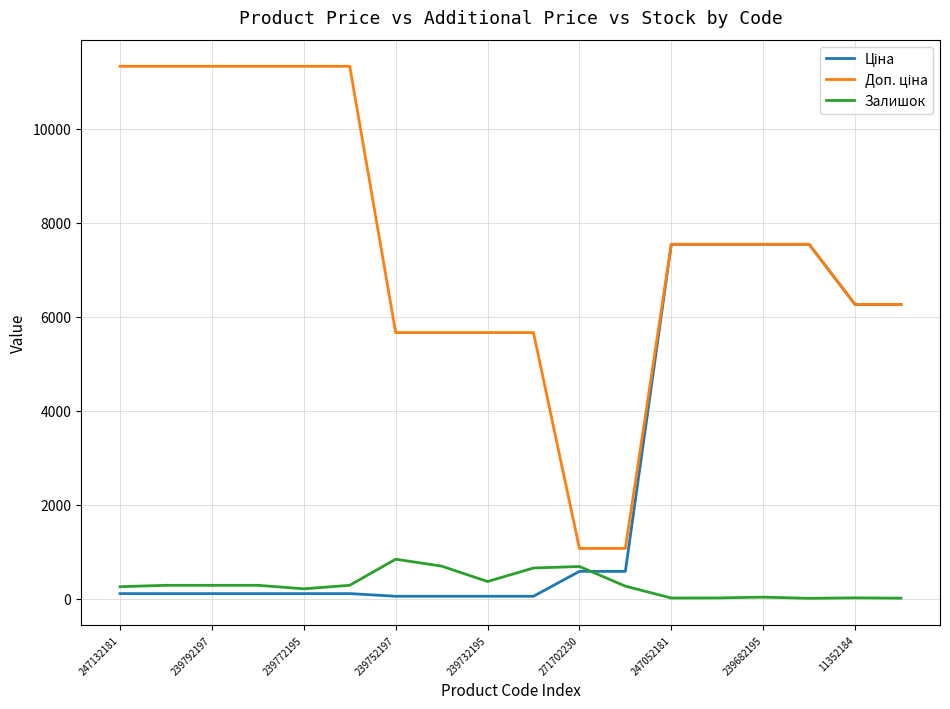

Does the chart display data point markers on the line(s)?

No